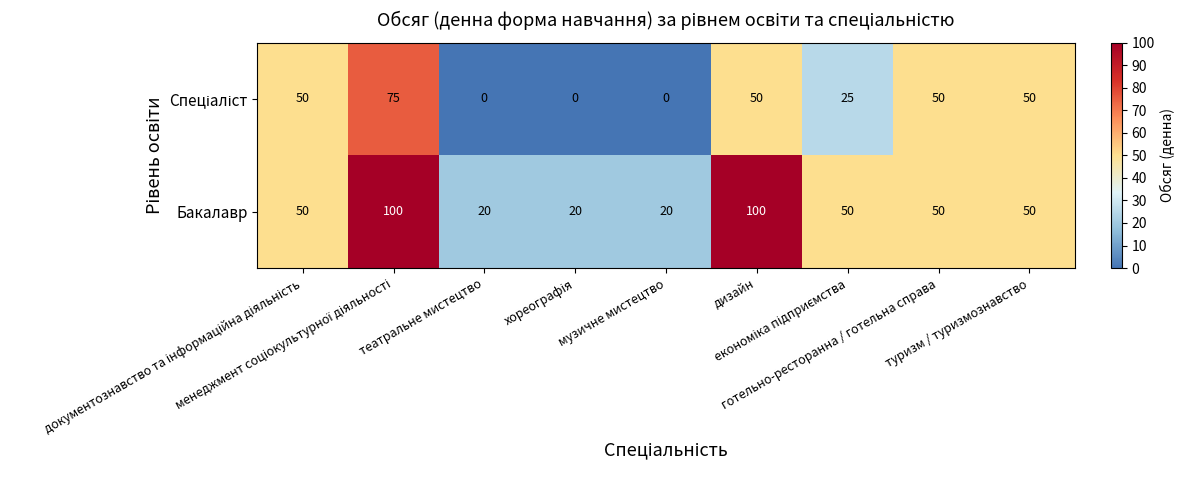

How many distinct data groups are displayed?

2